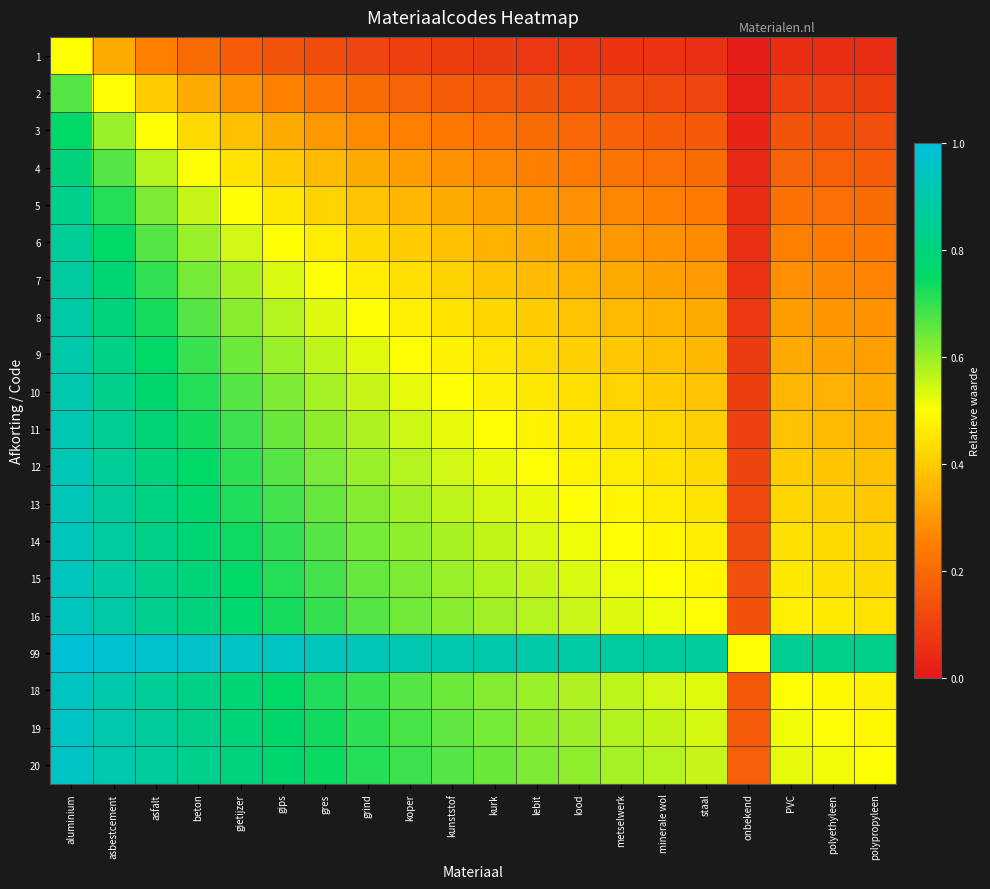

Which series has the largest range (max minus min)?

10